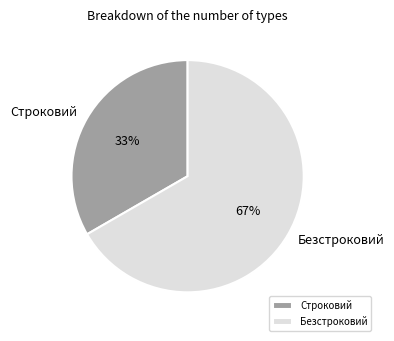

Is Строковий the majority of the pie?

No